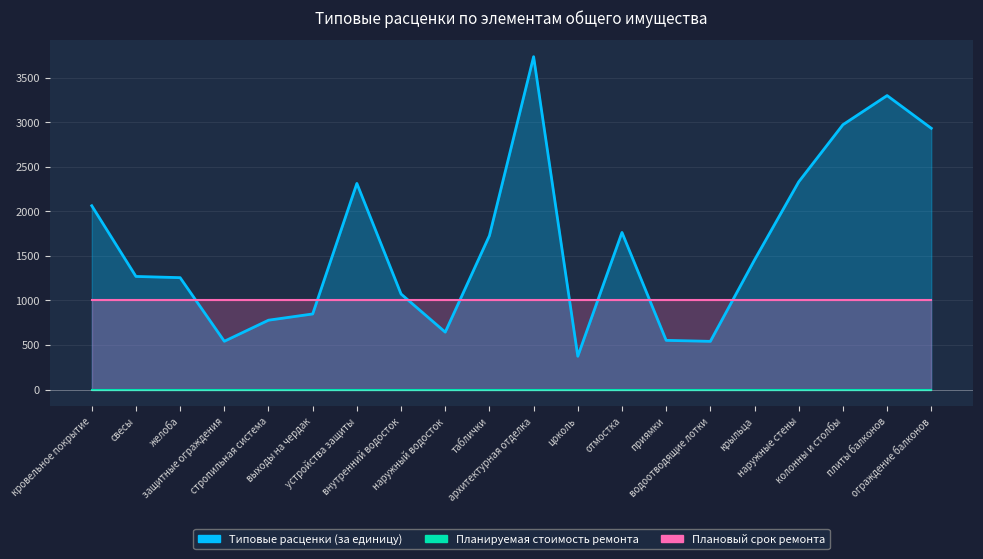

What is the label of the 5th point from the left?

стропильная система